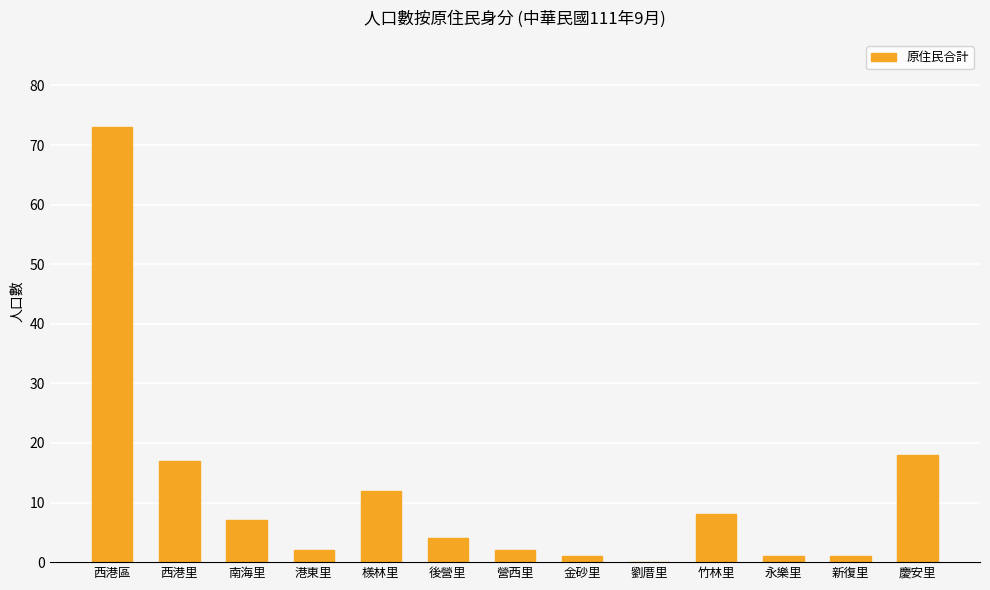

True or false: the data shows 17 at 西港里.

True